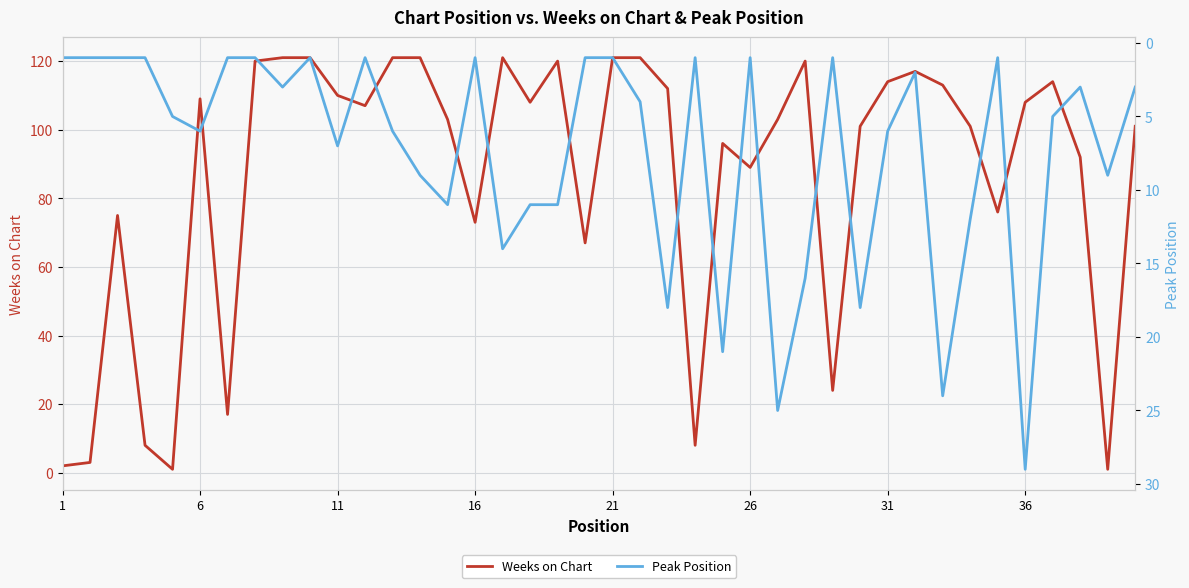

At how many categories does at least one series exceed 66?

32